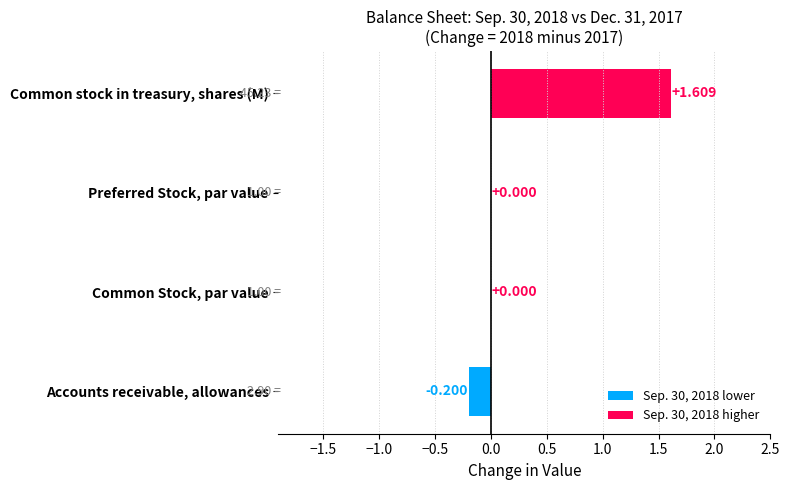

Which has a higher value, Common Stock, par value or Accounts receivable, allowances?

Common Stock, par value